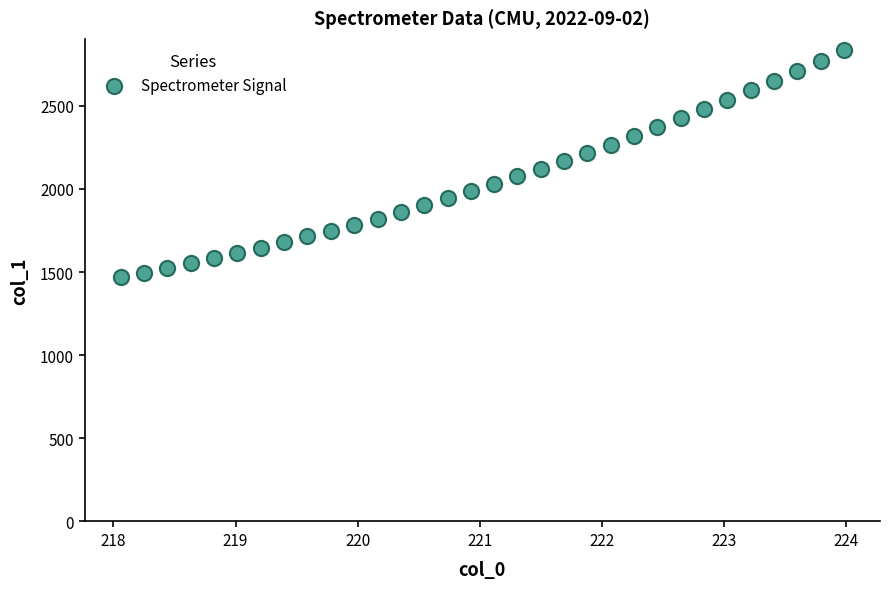

What is the range of Y values (max minus min)?

1366.4